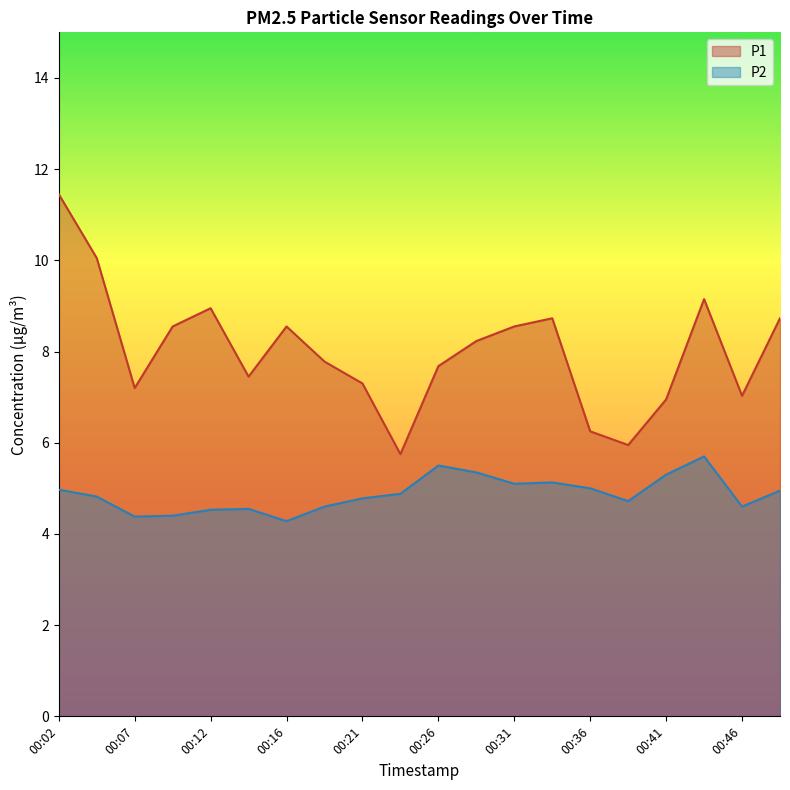

What is the maximum value shown in the chart?

11.4